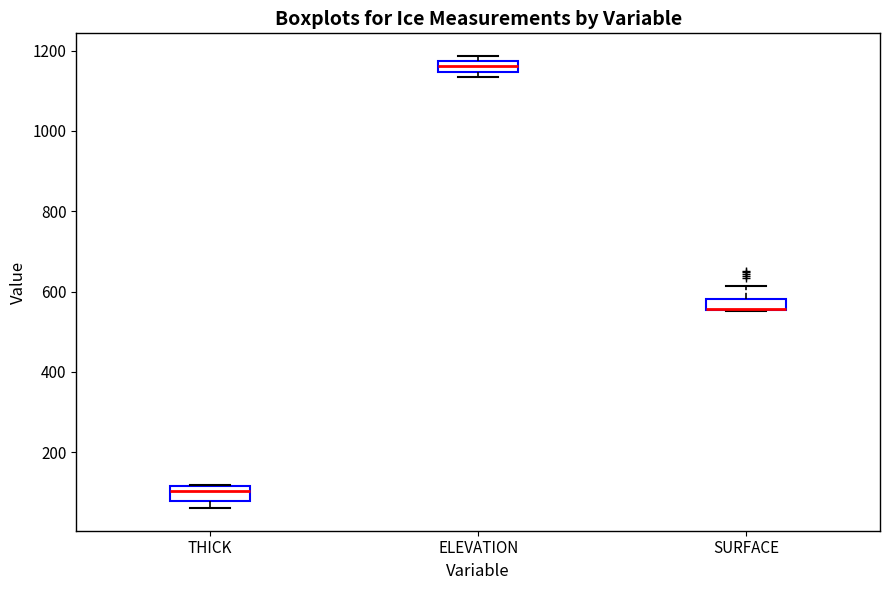

Where does the median line of the box for THICK sit on the y-axis? The values are not printed on the chart, so give them approximately, as read against the axis.

100